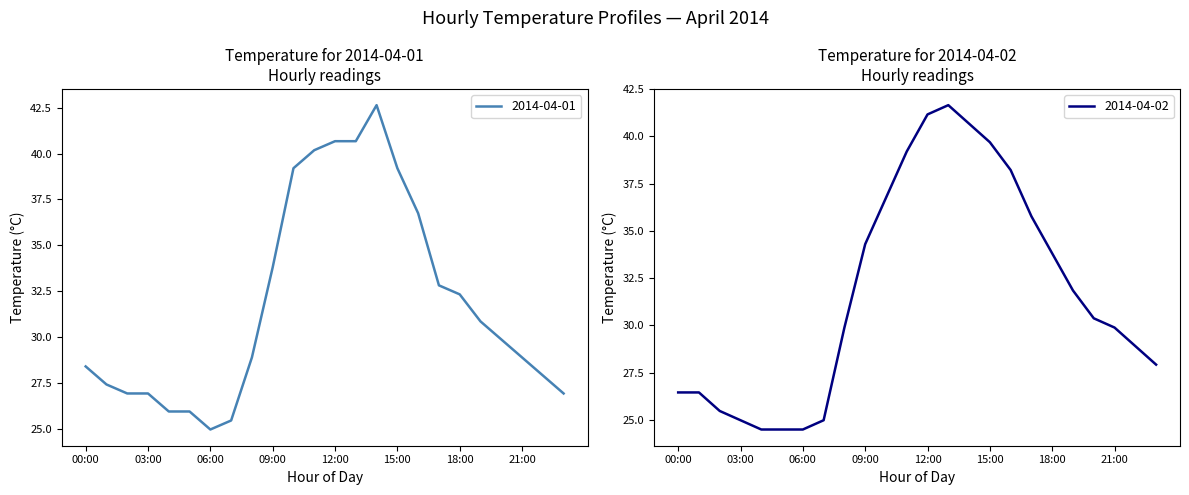

Count the number of data series in this chart.

2